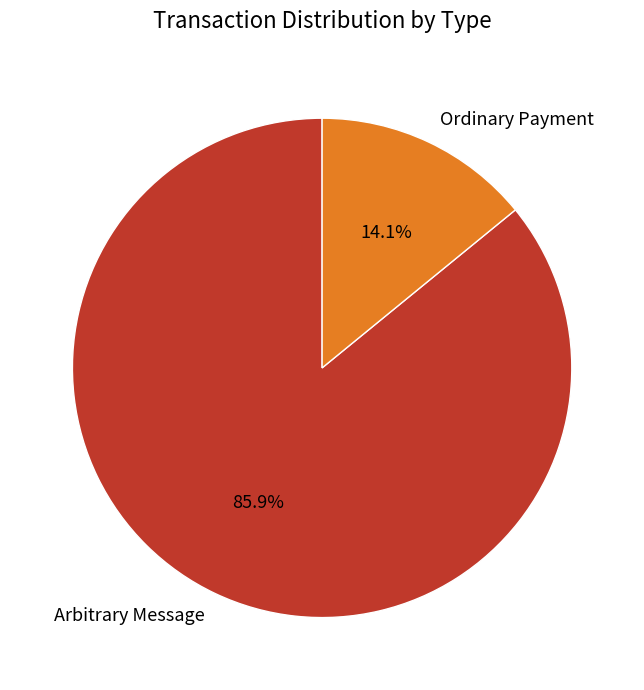

The Ordinary Payment slice represents 24% of the pie. True or false?

False